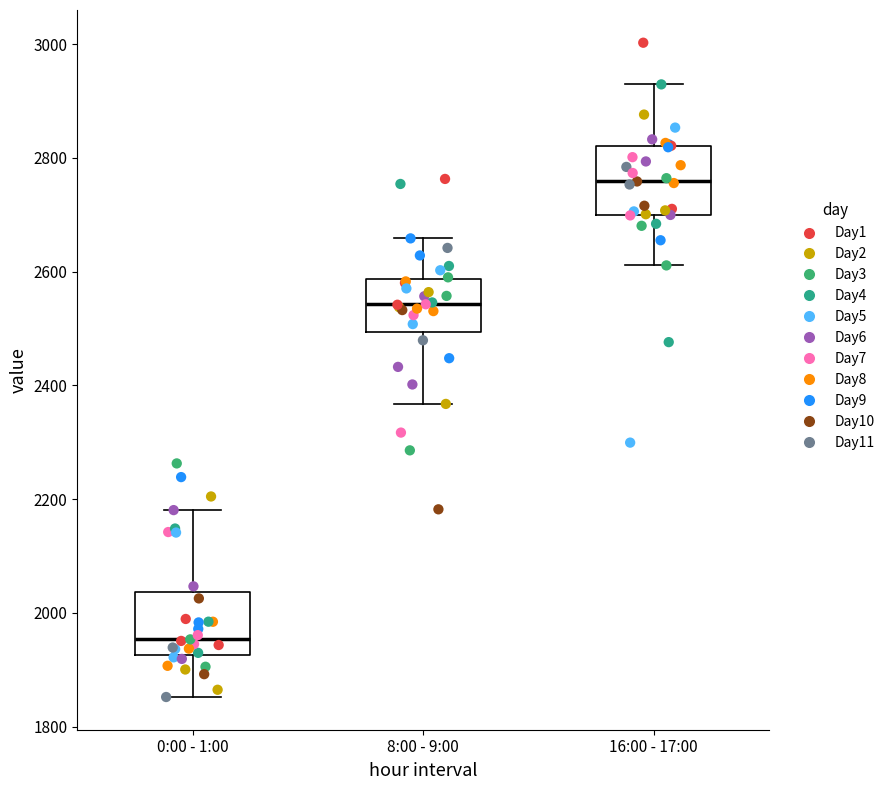

Reading left to right, read every box against the y-axis: the position of its median line, the range the box covers, and the ends of its whiskers. The values are not printed on the chart, so give them approximately, as read against the axis.

0:00 - 1:00: median 1960, box 1920 to 2040, whiskers 1860 to 2180
8:00 - 9:00: median 2540, box 2500 to 2580, whiskers 2360 to 2660
16:00 - 17:00: median 2760, box 2700 to 2820, whiskers 2620 to 2920